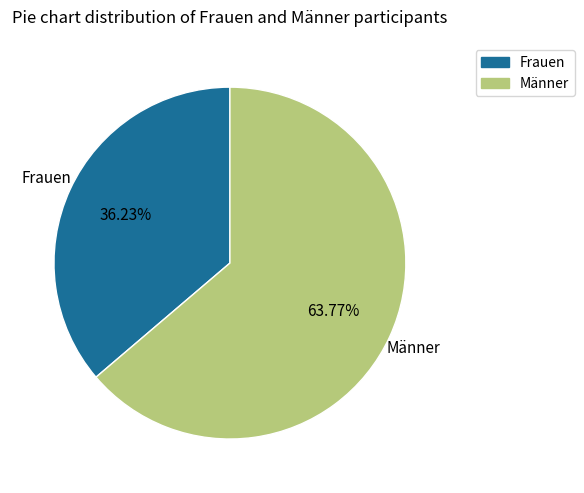

To the nearest percent, what is the difference between the largest and smallest slice percentages?

28%